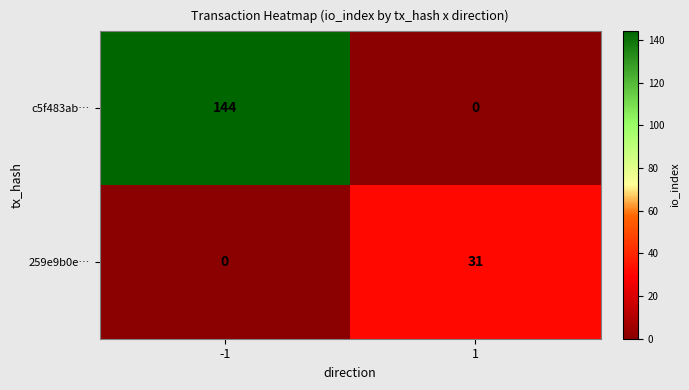

What is the difference between the c5f483ab… values at -1 and 1?

144